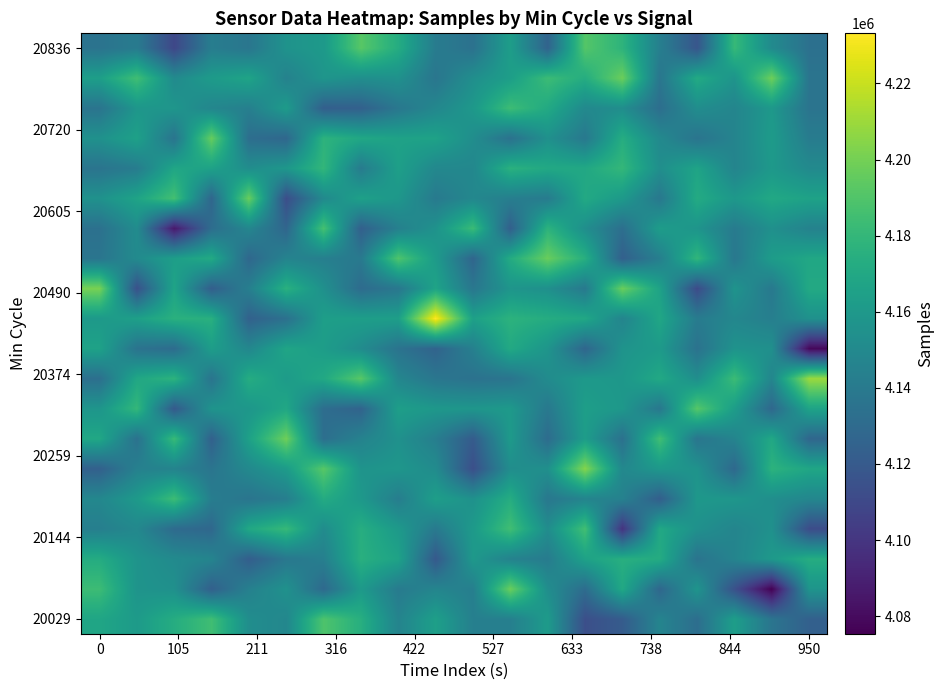

How many distinct data groups are displayed?

20